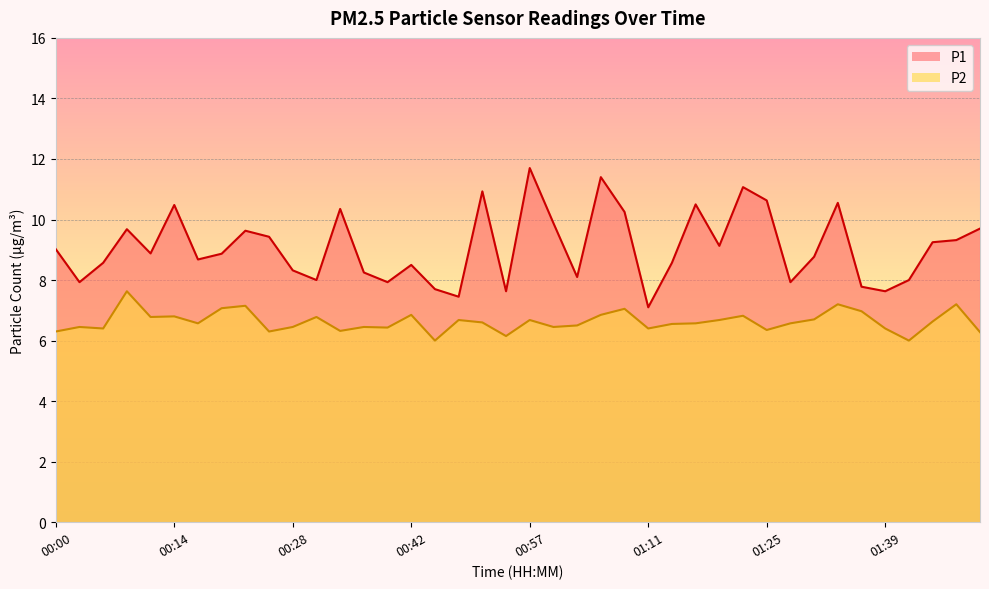

At which label does P2 reach its peak?

00:08